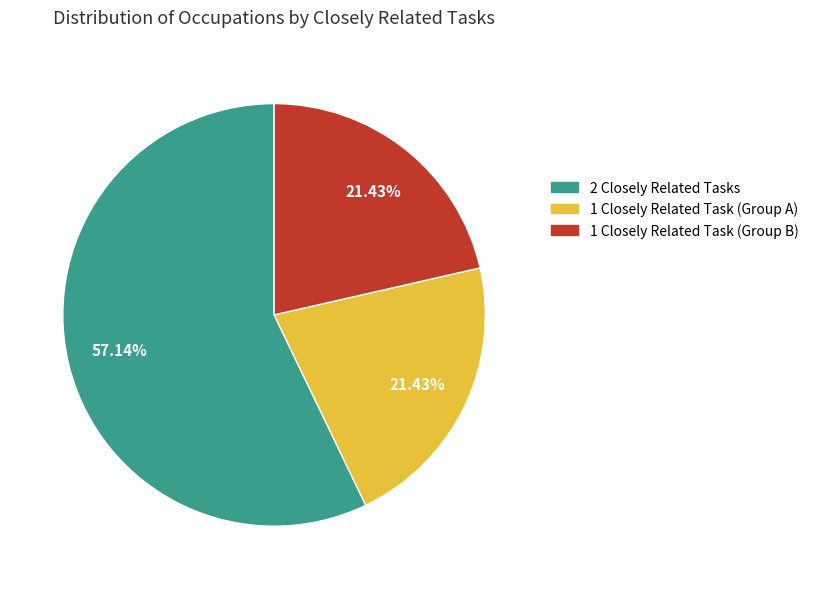

Is there any slice that represents more than half of the pie?

Yes